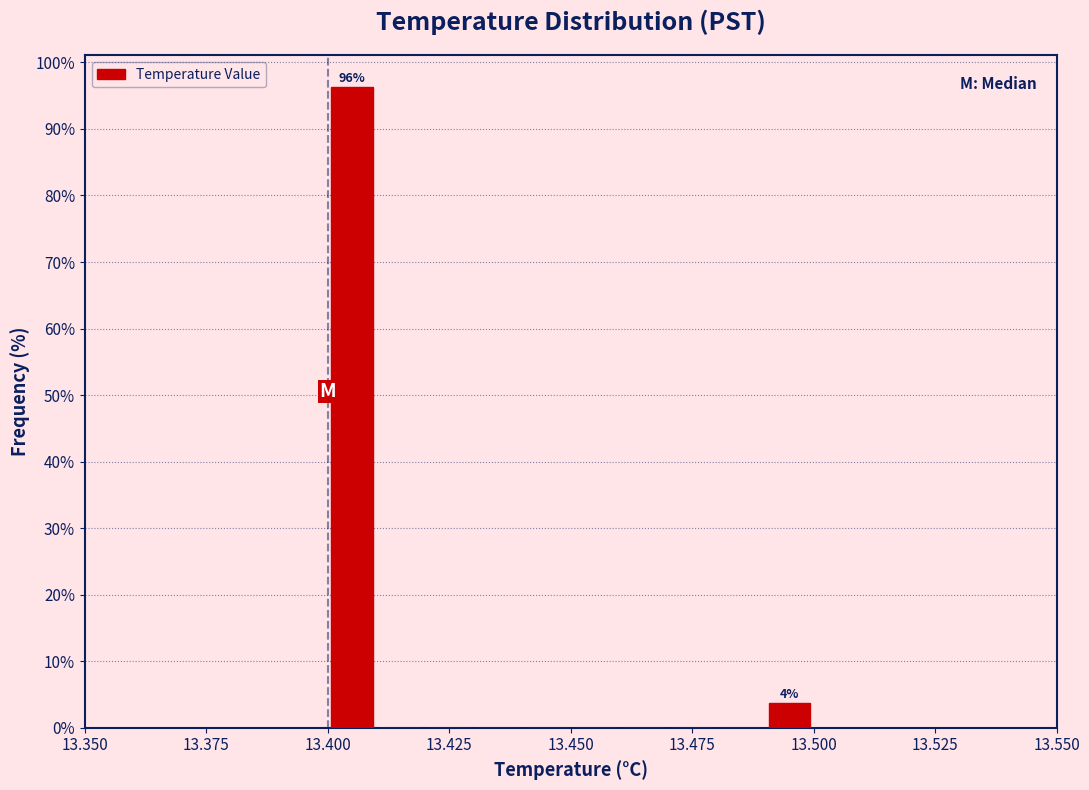

Read against the x-axis, roughly where is the centre of the tallest bar?

13.405